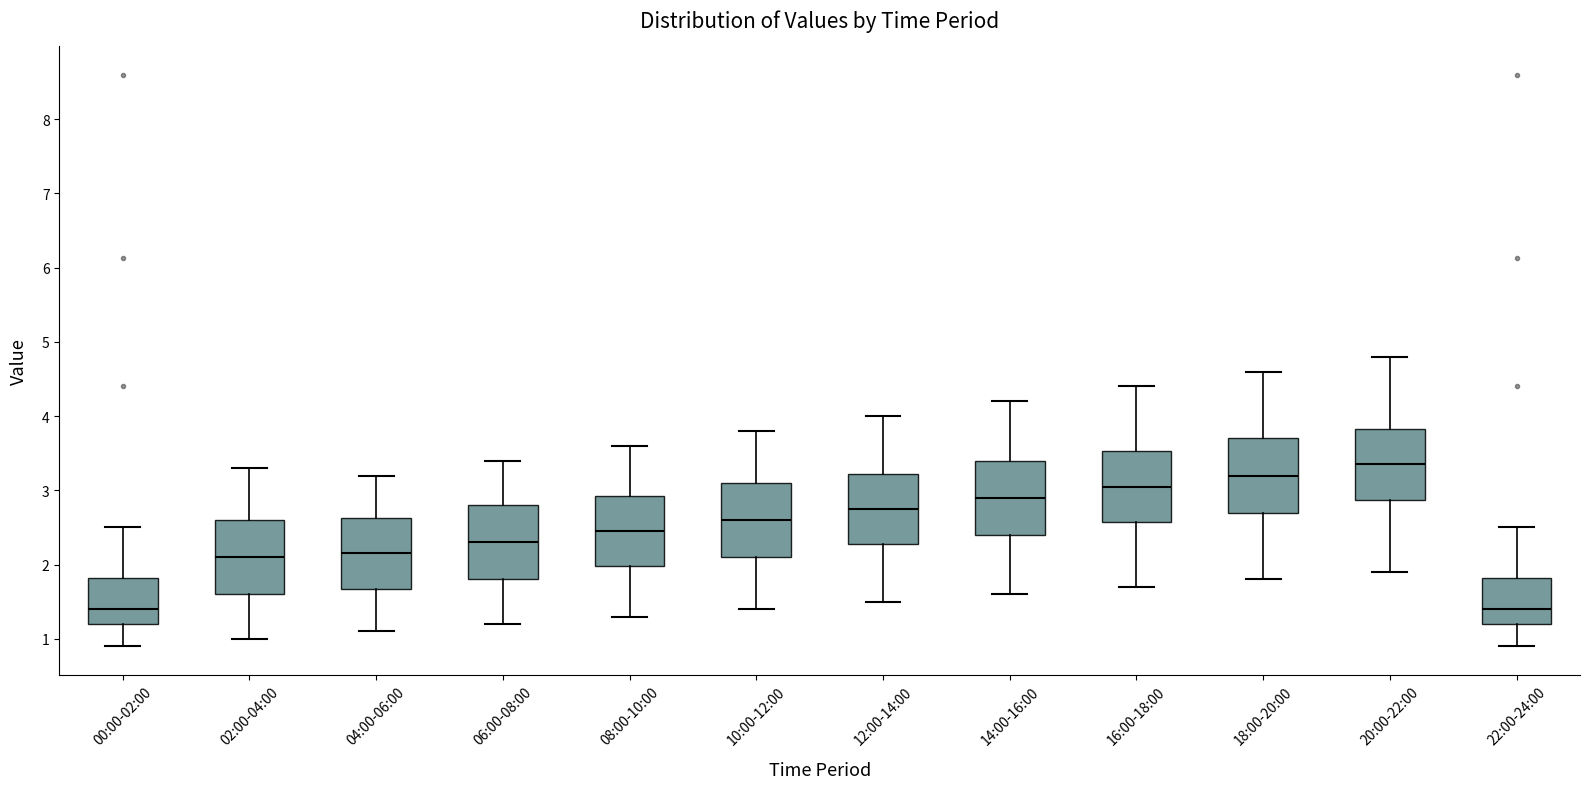

Which box has the highest median line?

20:00-22:00